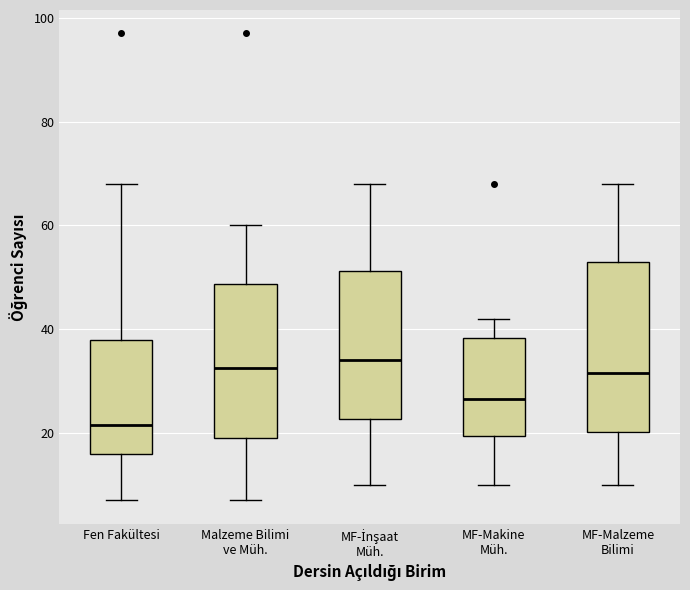

Reading left to right, read every box against the y-axis: the position of its median line, the range the box covers, and the ends of its whiskers. The values are not printed on the chart, so give them approximately, as read against the axis.

Fen Fakültesi: median 22, box 16 to 38, whiskers 8 to 68
Malzeme Bilimi ve Müh.: median 32, box 20 to 48, whiskers 8 to 60
MF-İnşaat Müh.: median 34, box 22 to 52, whiskers 10 to 68
MF-Makine Müh.: median 26, box 20 to 38, whiskers 10 to 42
MF-Malzeme Bilimi: median 32, box 20 to 54, whiskers 10 to 68